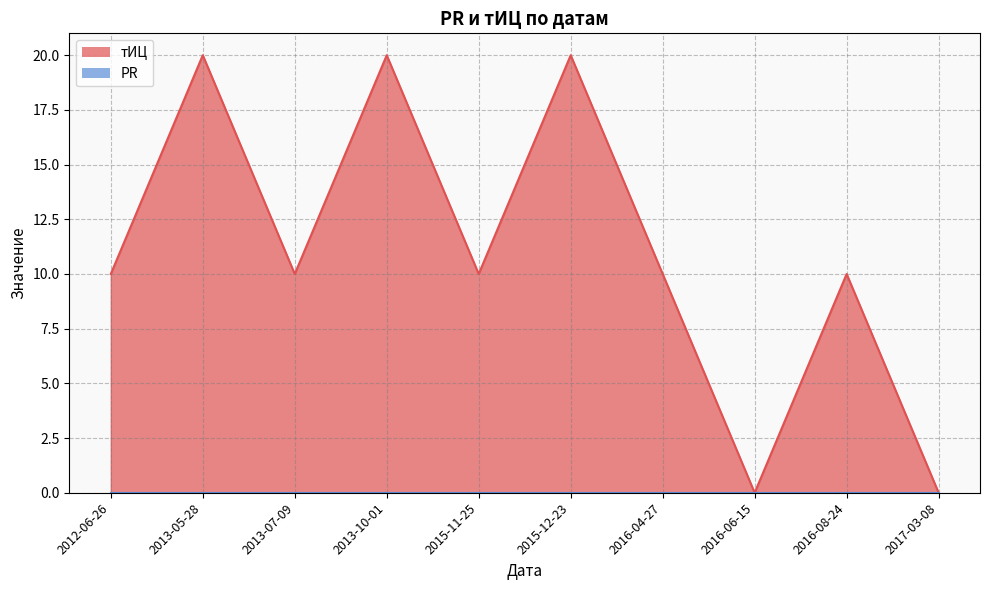

At which label is the value closest to 10?

2012-06-26